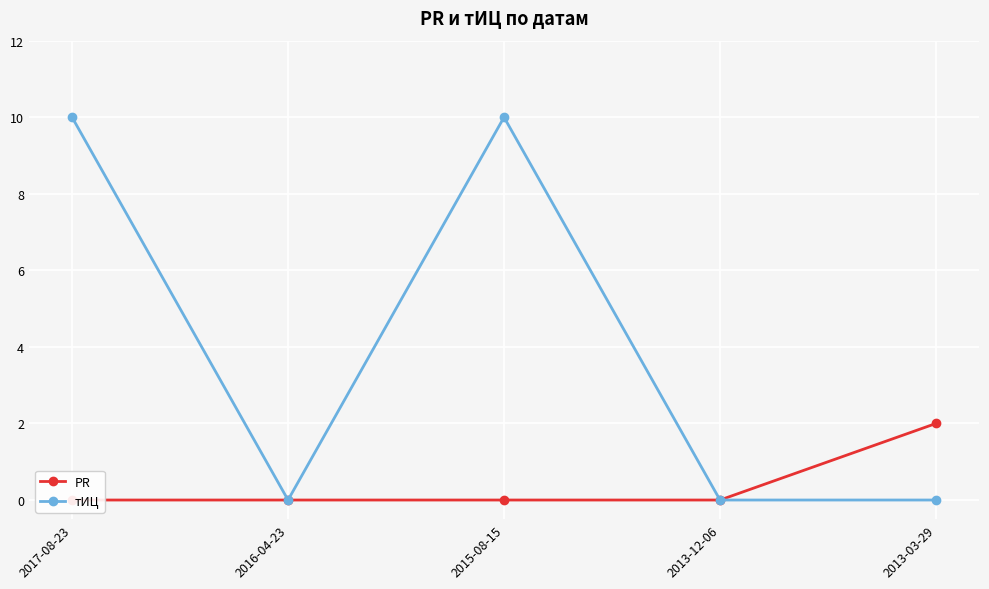

How many PR values are between 0 and 1?

4